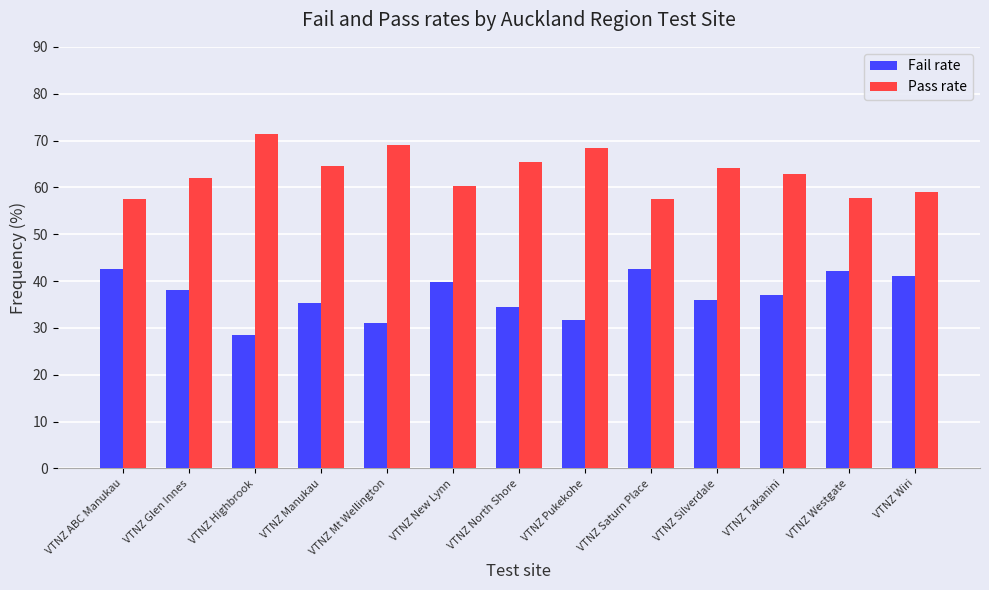

At how many categories does at least one series exceed 57?

13